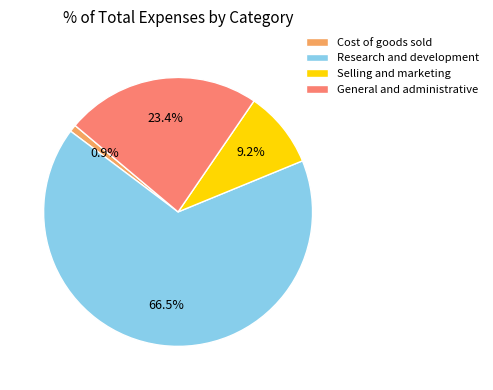

How many slices are in this pie chart?

4